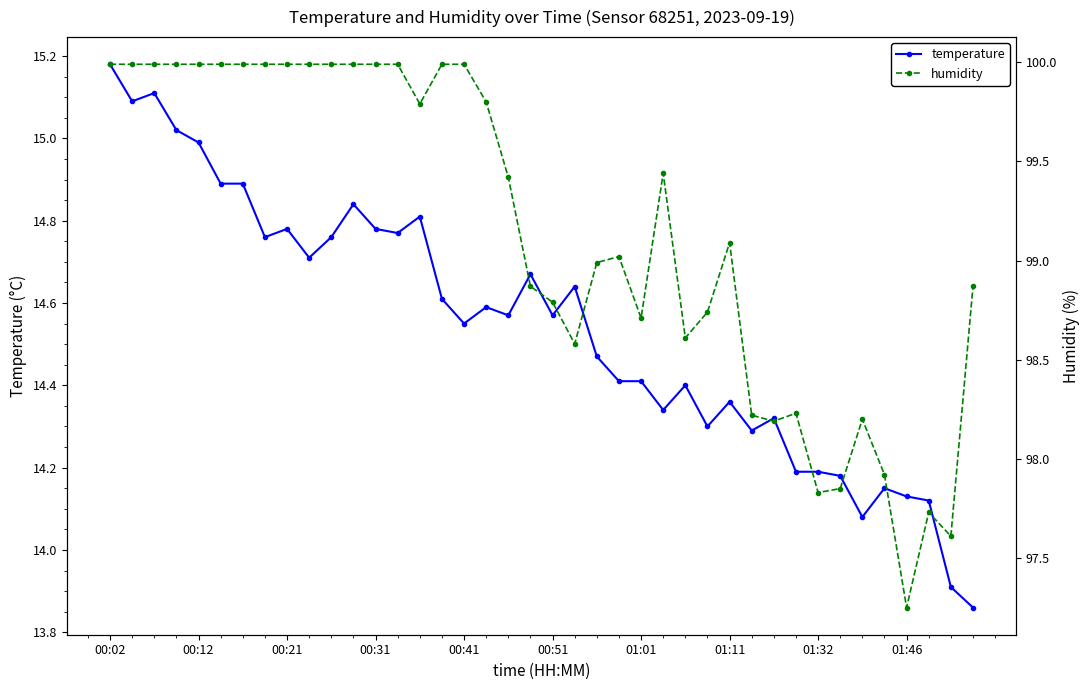

What is the value of the humidity point at the 29th from the left?

99.1